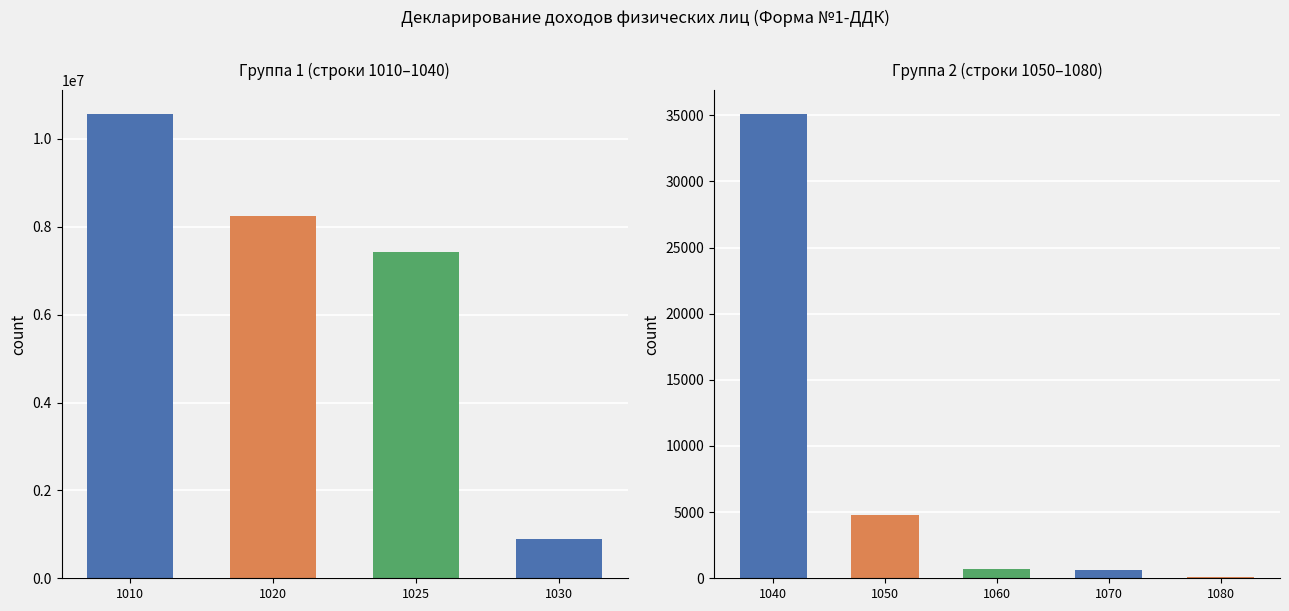

Does the chart contain stacked bars?

No